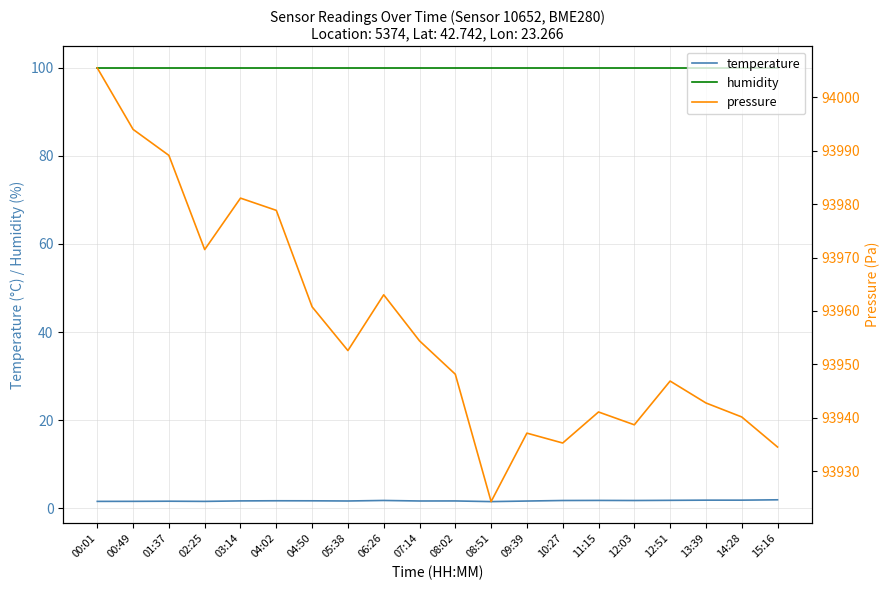

Reading left to right, transcribe all the data shown in this chart.

temperature: 1.5	1.5	1.6	1.5	1.6	1.6	1.6	1.6	1.7	1.6	1.6	1.5	1.6	1.7	1.7	1.7	1.8	1.8	1.8	1.9
humidity: 100.0	100.0	100.0	100.0	100.0	100.0	100.0	100.0	100.0	100.0	100.0	100.0	100.0	100.0	100.0	100.0	100.0	100.0	100.0	100.0
pressure: 94005.5	93994.0	93989.1	93971.5	93981.1	93978.8	93960.8	93952.6	93963.0	93954.4	93948.2	93924.3	93937.1	93935.3	93941.1	93938.7	93946.9	93942.8	93940.2	93934.5